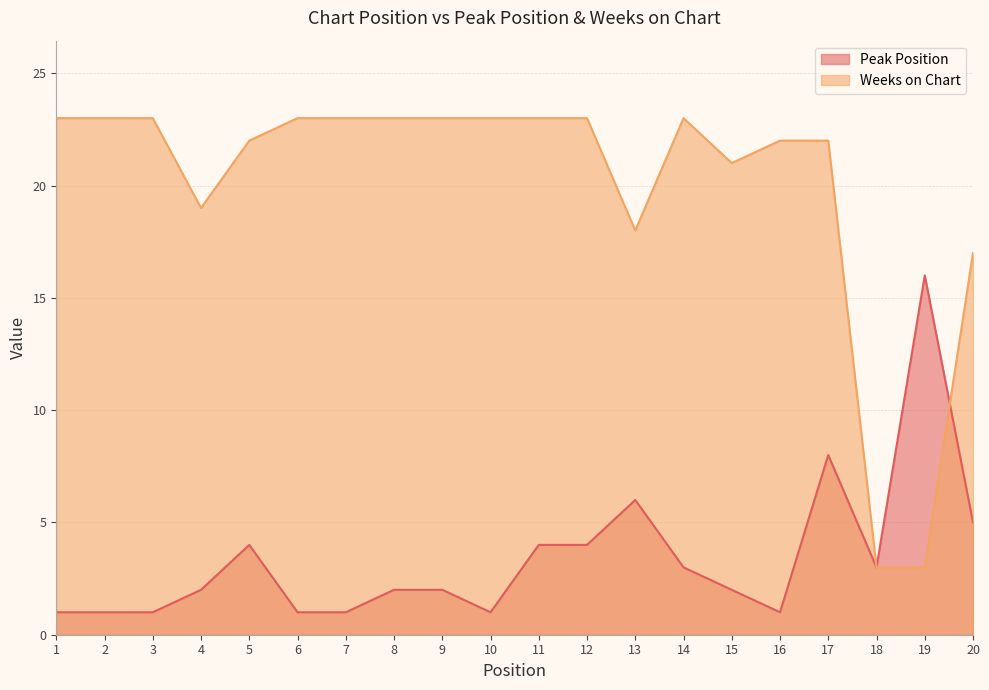

Rank the series at 7 from lowest to highest value.

Peak Position, Weeks on Chart